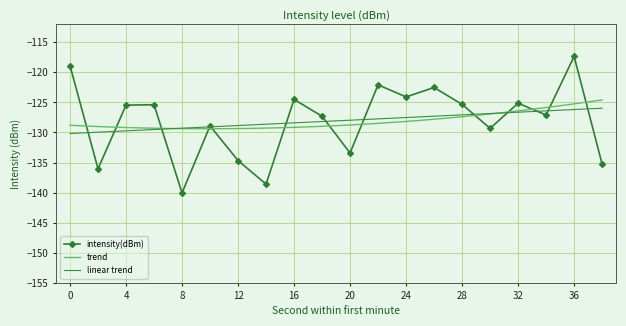

Reading left to right, extract all data points from this chart.

-118.9	-136.0	-125.5	-125.4	-140.1	-128.9	-134.7	-138.6	-124.5	-127.3	-133.4	-122.1	-124.1	-122.5	-125.3	-129.3	-125.1	-127.1	-117.3	-135.2